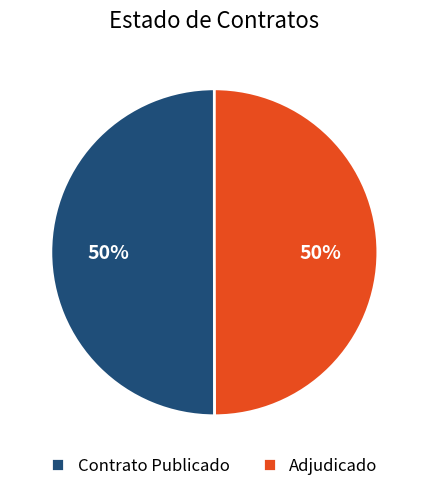

Is it true that Adjudicado is 41% of the pie?

False